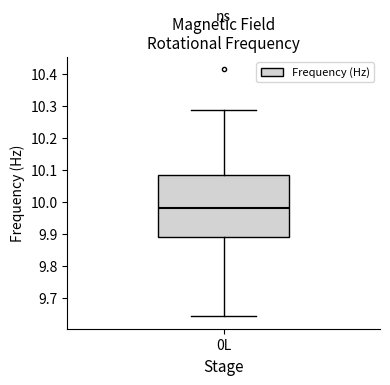

Transcribe this box plot: give where the median line is, the range the box spans, and where the two whiskers end, as read against the y-axis. The values are not printed on the chart, so give them approximately, as read against the axis.

median 9.98, box 9.89 to 10.08, whiskers 9.64 to 10.29